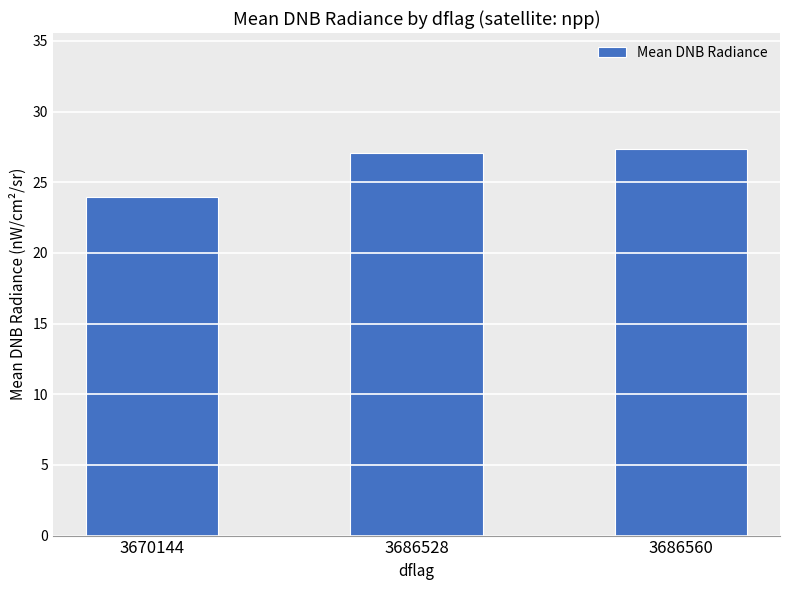

What is the value of the 3rd bar from the left?

27.4